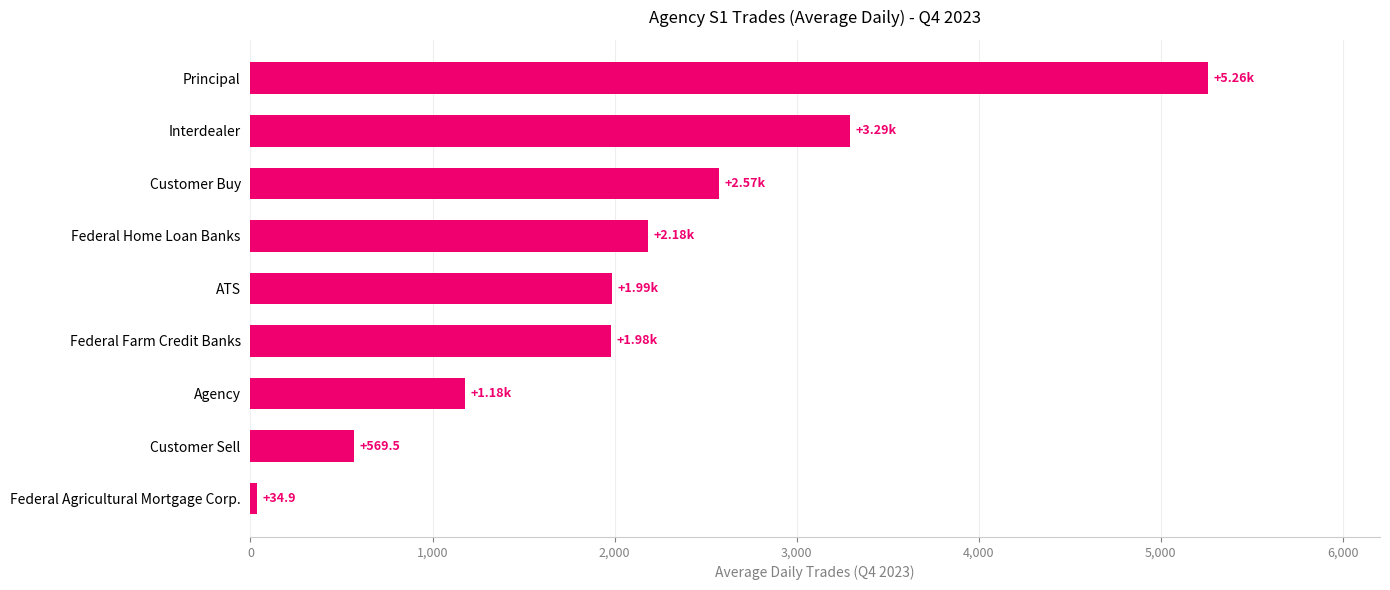

What is the sum of all values?

19053.9